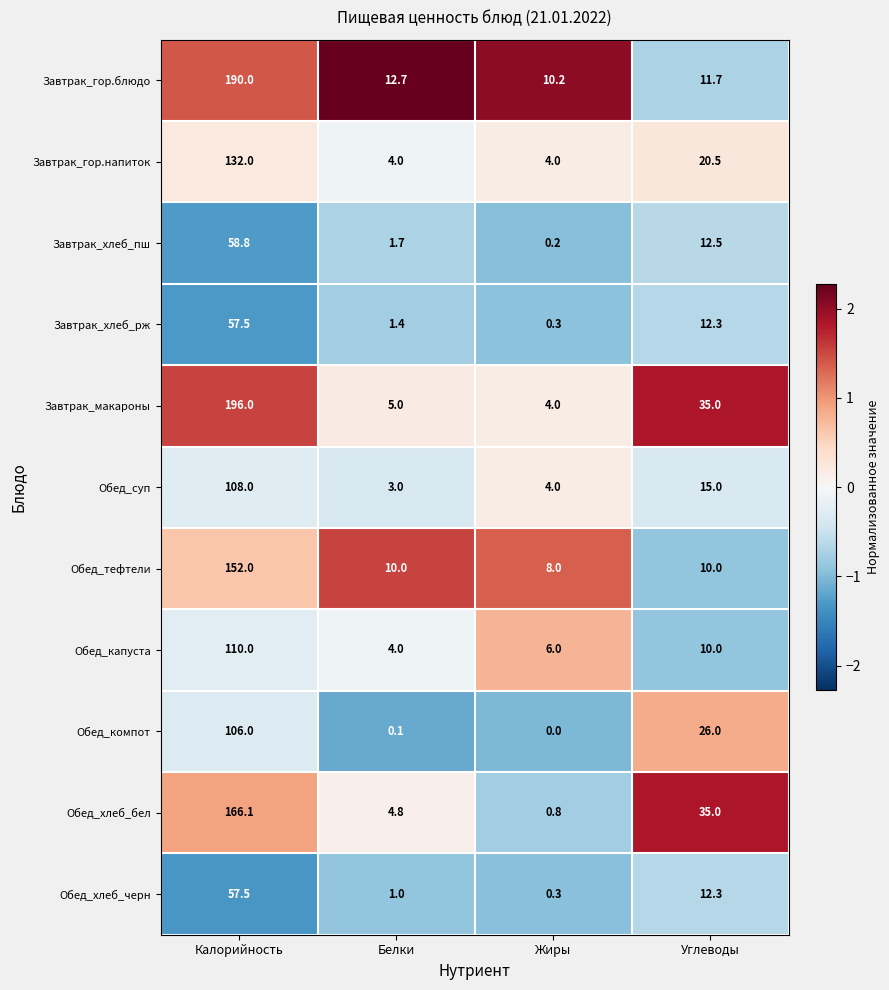

At how many categories does at least one series exceed 0?

4